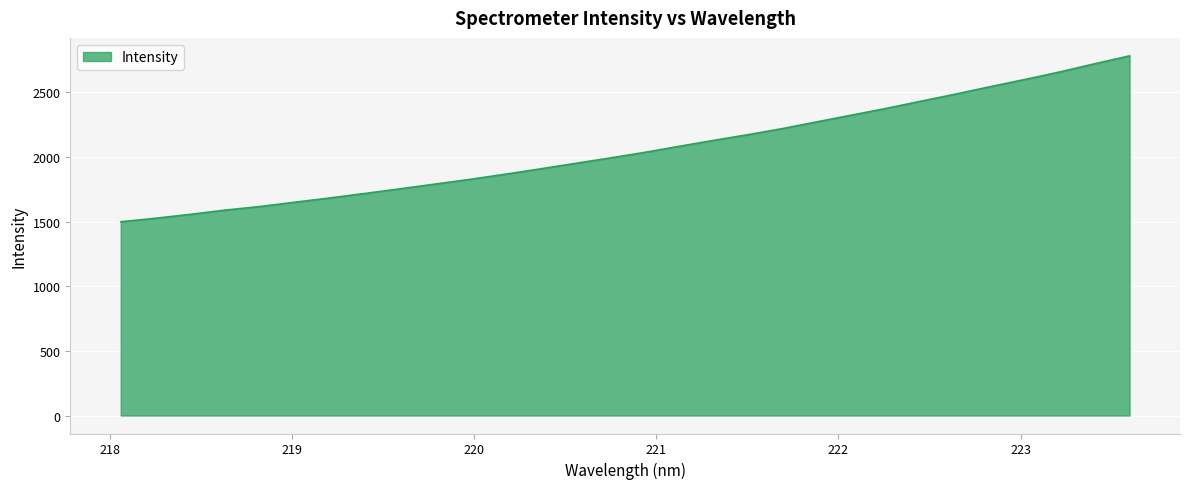

What is the difference between the maximum and minimum values?

1283.2